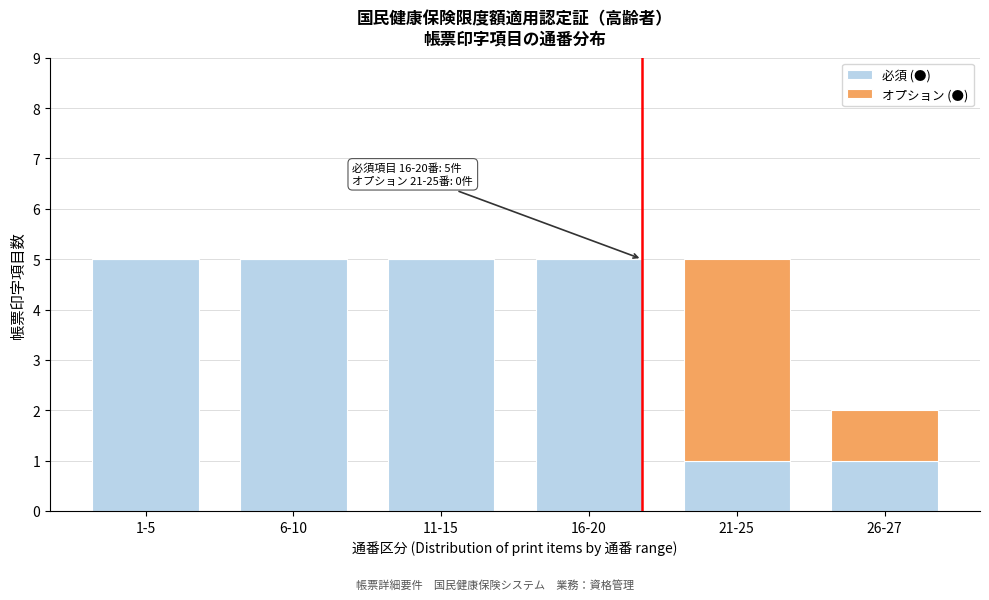

Reading left to right, what are the values for 必須 (●)?

1-5=5	6-10=5	11-15=5	16-20=5	21-25=1	26-27=1